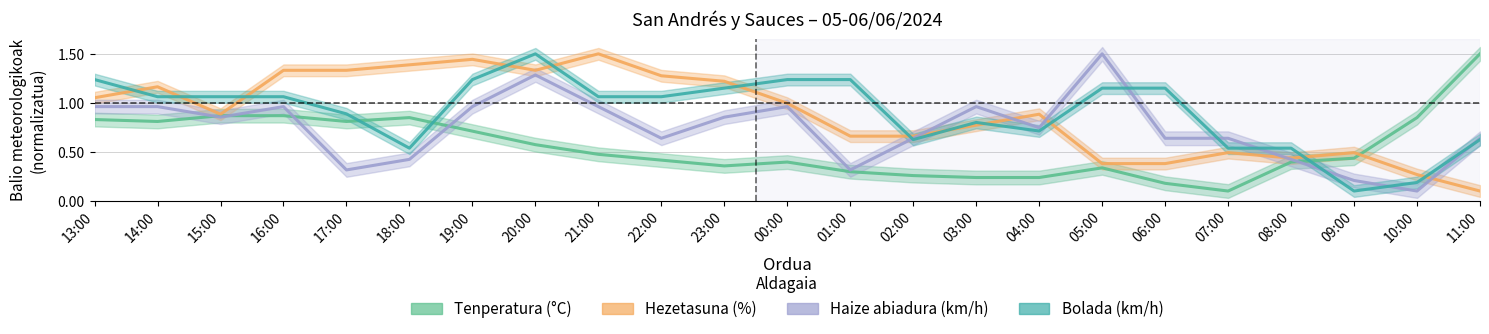

Reading right to left, list all the values displayed in this chart.

Tenperatura (°C): 1.5	0.8	0.4	0.4	0.1	0.2	0.3	0.2	0.2	0.3	0.3	0.4	0.4	0.4	0.5	0.6	0.7	0.8	0.8	0.9	0.9	0.8	0.8
Hezetasuna (%): 0.1	0.3	0.5	0.4	0.5	0.4	0.4	0.9	0.8	0.7	0.7	1.0	1.2	1.3	1.5	1.3	1.4	1.4	1.3	1.3	0.9	1.2	1.1
Haize abiadura (km/h): 0.6	0.1	0.2	0.4	0.6	0.6	1.5	0.7	1.0	0.6	0.3	1.0	0.9	0.6	1.0	1.3	1.0	0.4	0.3	1.0	0.9	1.0	1.0
Bolada (km/h): 0.6	0.2	0.1	0.5	0.5	1.1	1.1	0.7	0.8	0.6	1.2	1.2	1.1	1.1	1.1	1.5	1.2	0.5	0.9	1.1	1.1	1.1	1.2